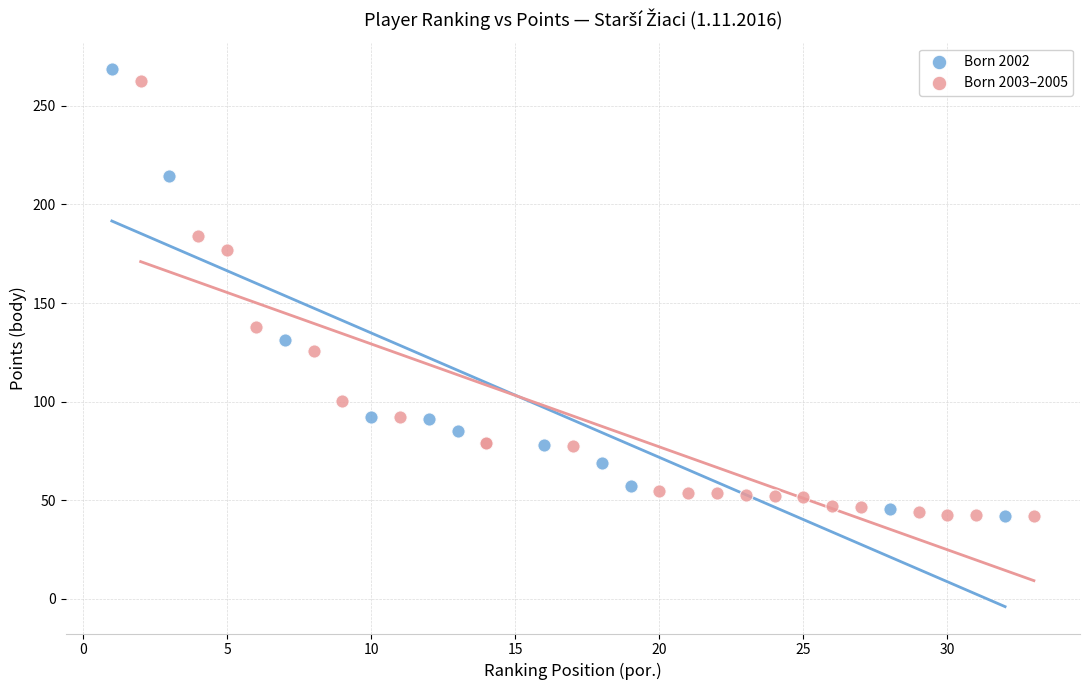

What are all the series names shown in the legend?

Born 2002, Born 2003–2005